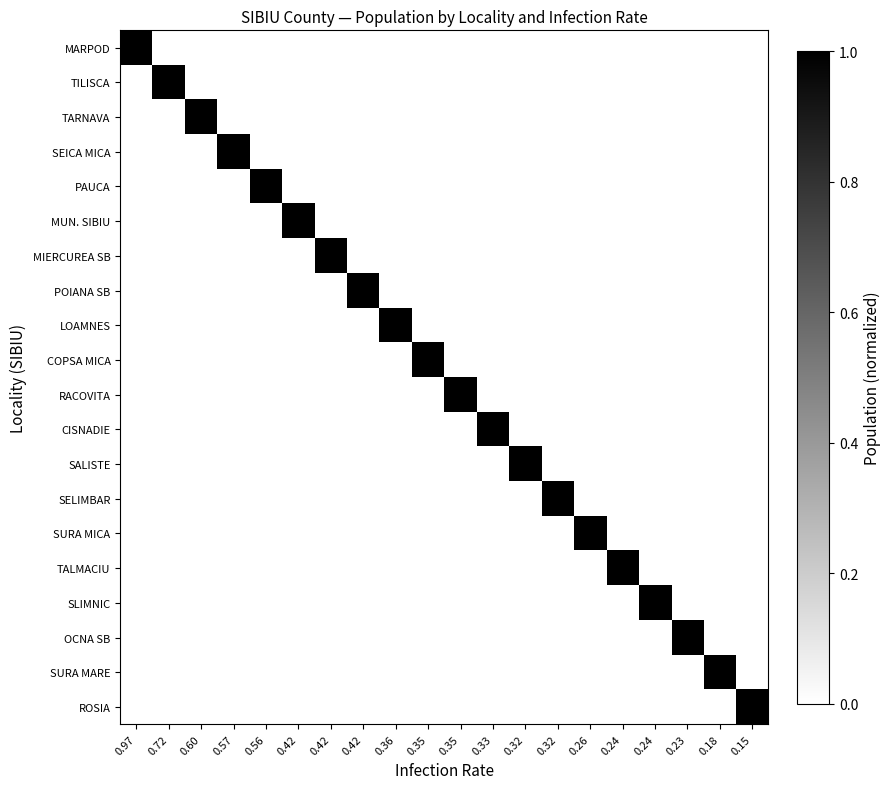

At which category is the sum across all series the highest?

0.97